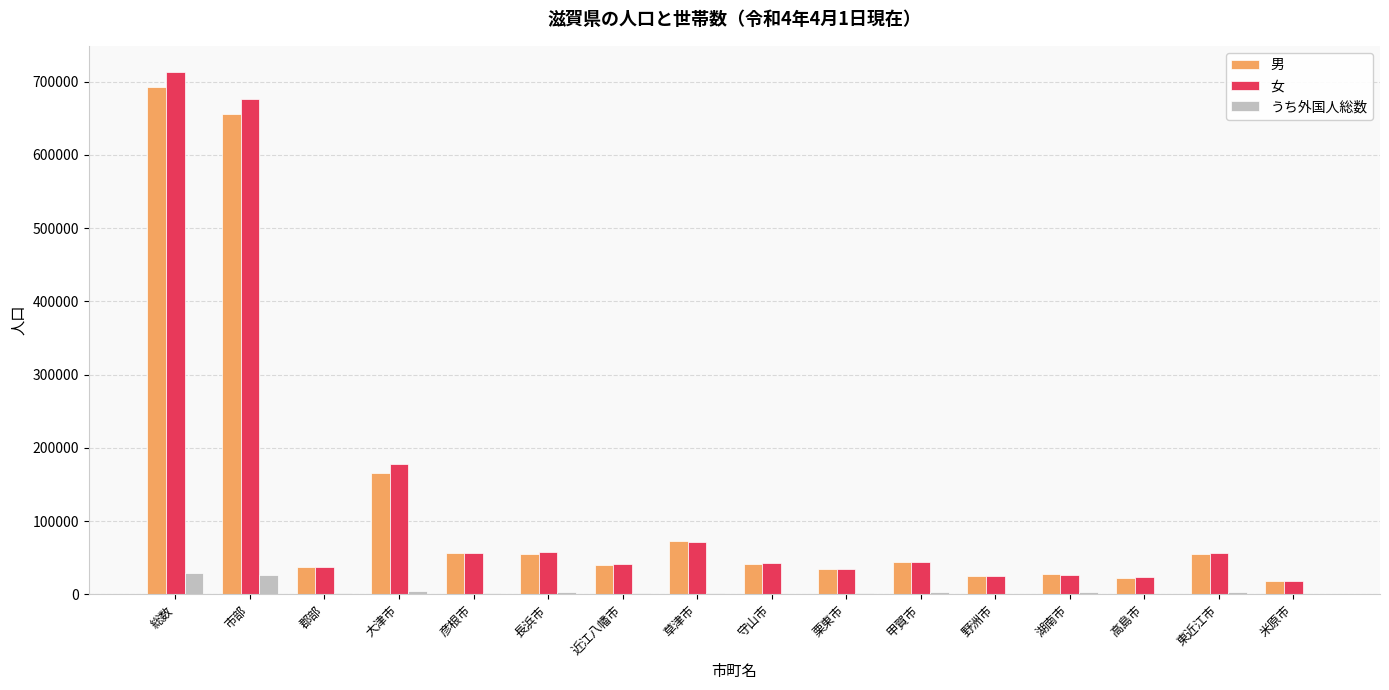

Which series changed the most between 総数 and 東近江市?

女